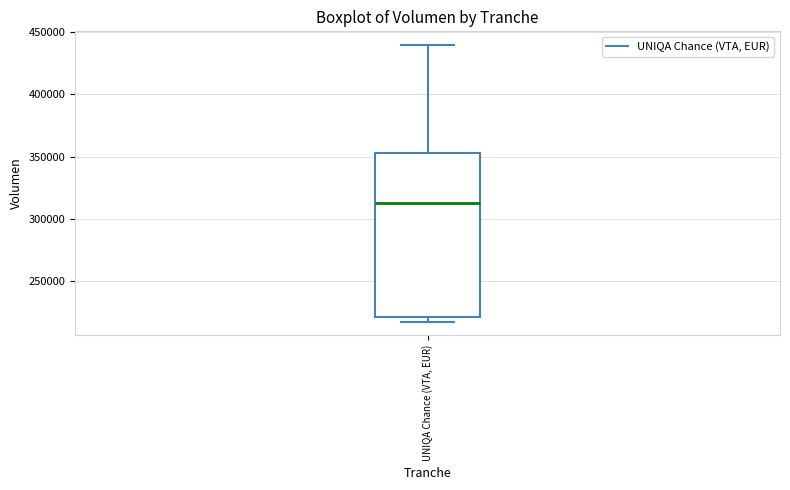

Where does the median line of the box for UNIQA Chance (VTA, EUR) sit on the y-axis? The values are not printed on the chart, so give them approximately, as read against the axis.

315000